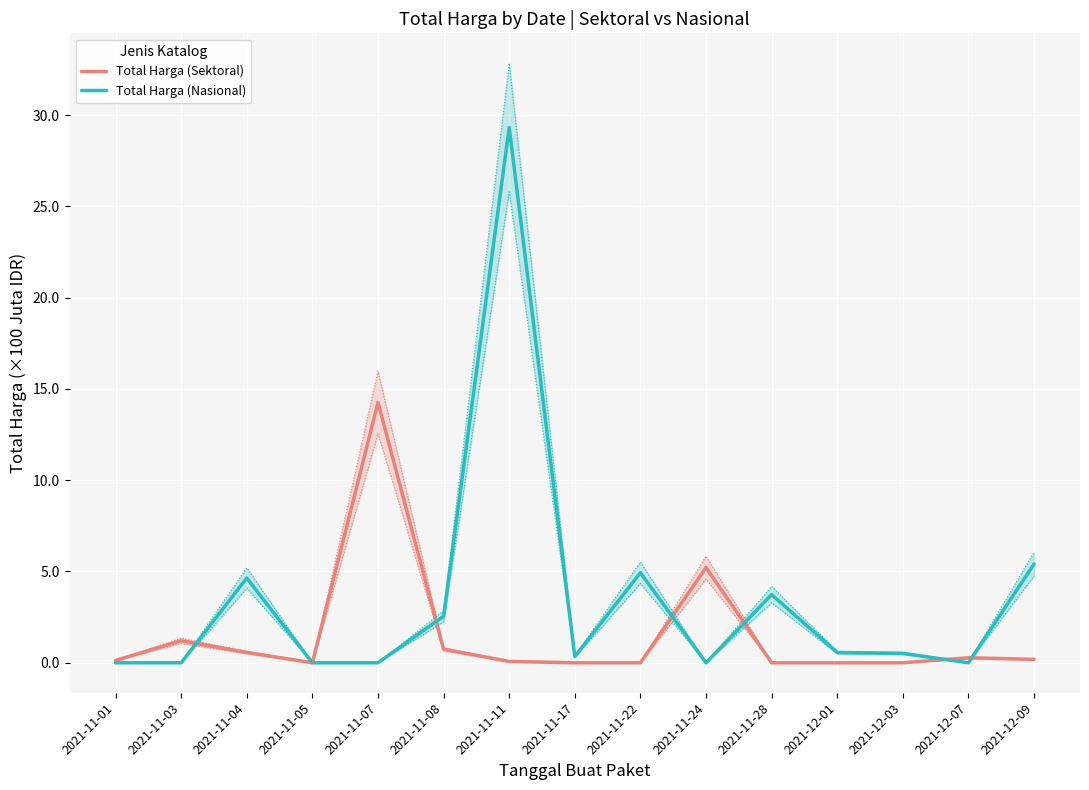

The value of Total Harga (Sektoral) at 2021-11-24 is 5.2. True or false?

True